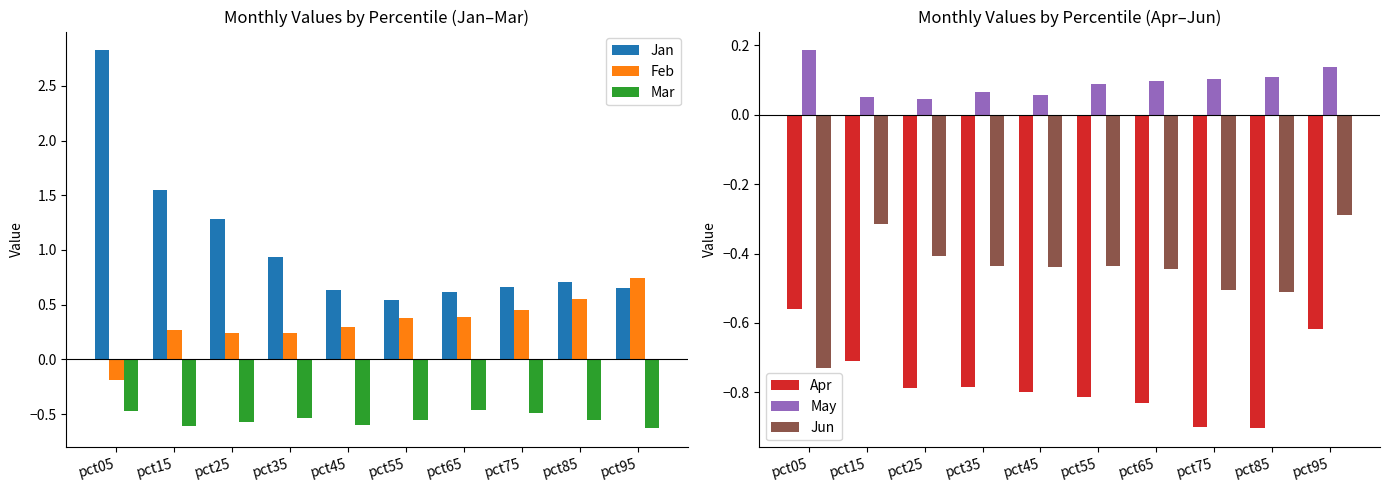

How many distinct data groups are displayed?

6